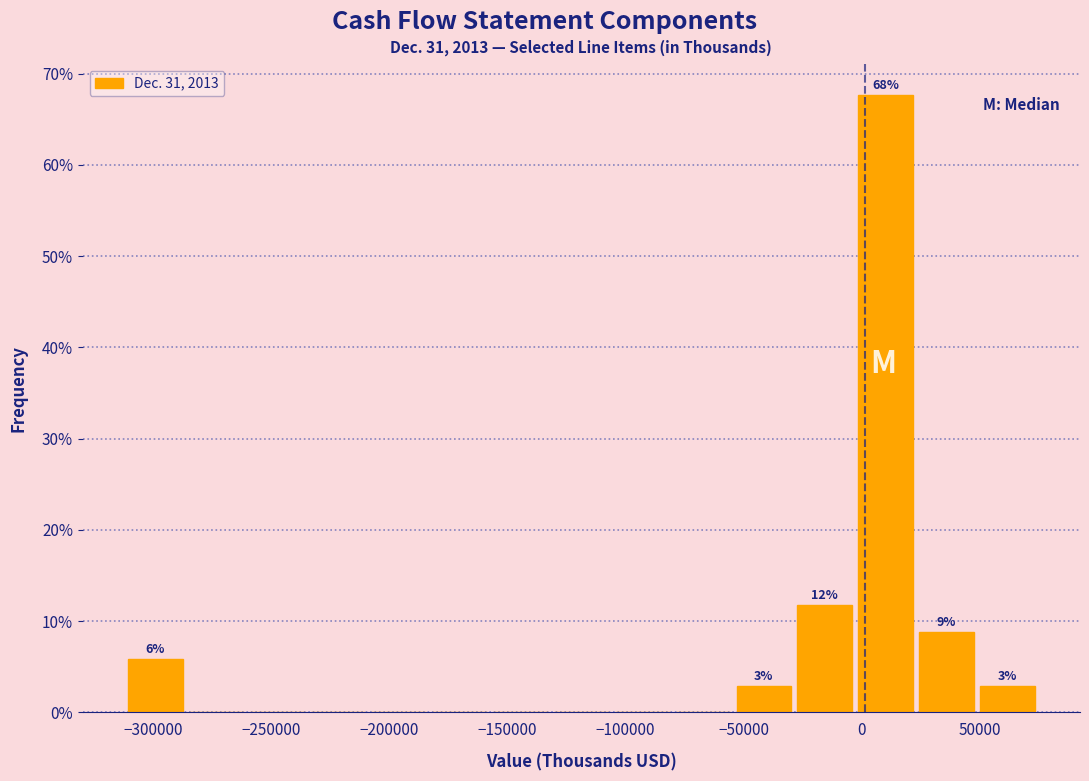

Which range on the x-axis has the tallest bar?

-5000 to 25000